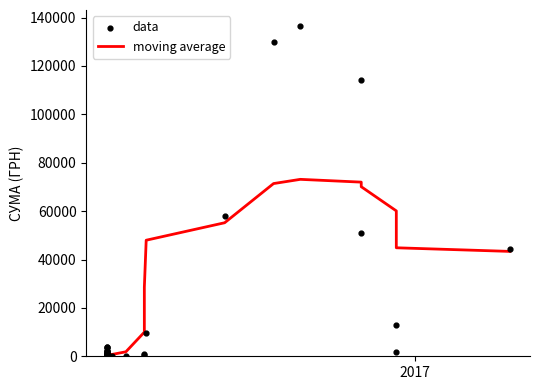

Is the value of moving average at 34 greater than the value of data at 11?

Yes